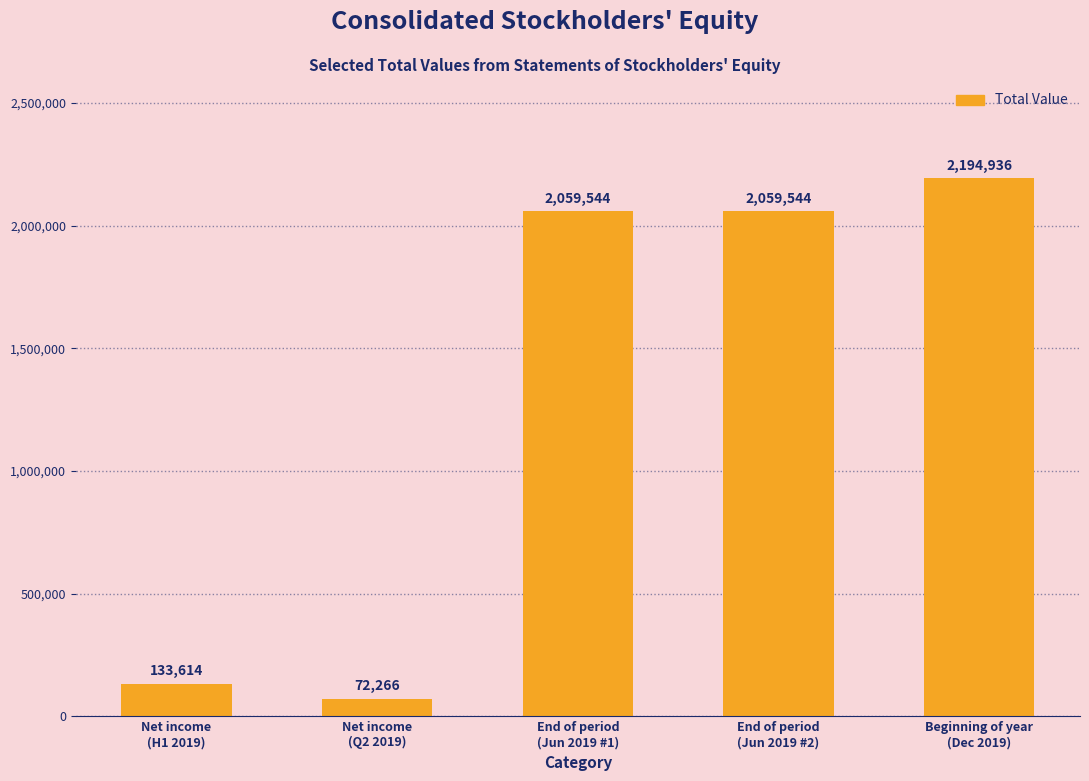

Reading left to right, what are all the values shown in this chart?

133614	72266	2059544	2059544	2194936